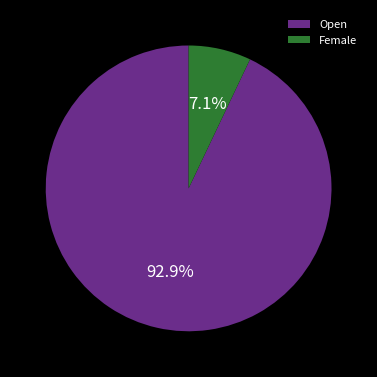

How many slices are in this pie chart?

2